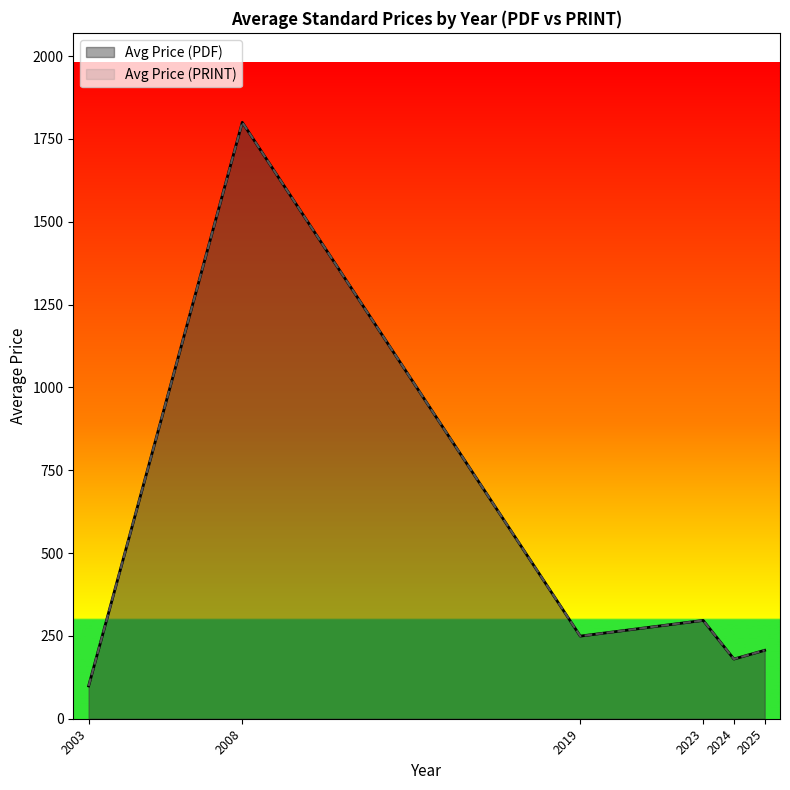

Count the number of data series in this chart.

2